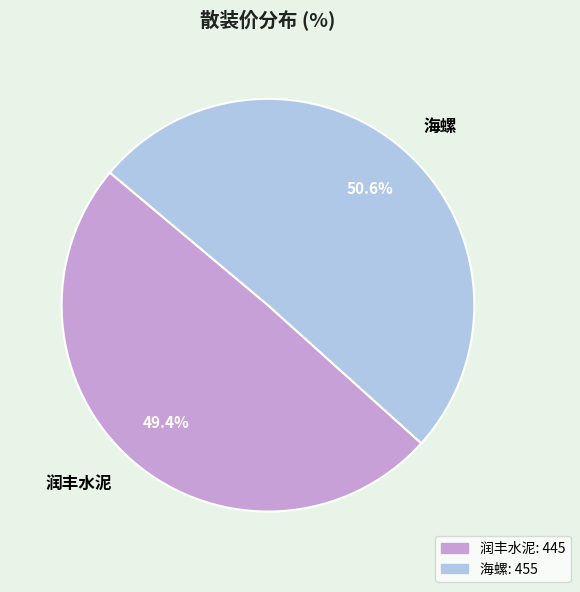

How many segments does this pie chart have?

2